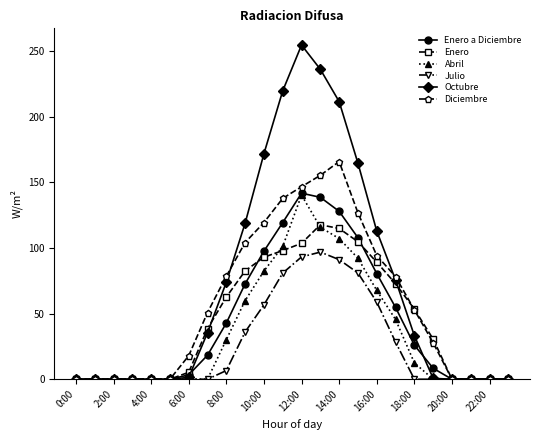

Which series has the largest total across all categories?

Octubre